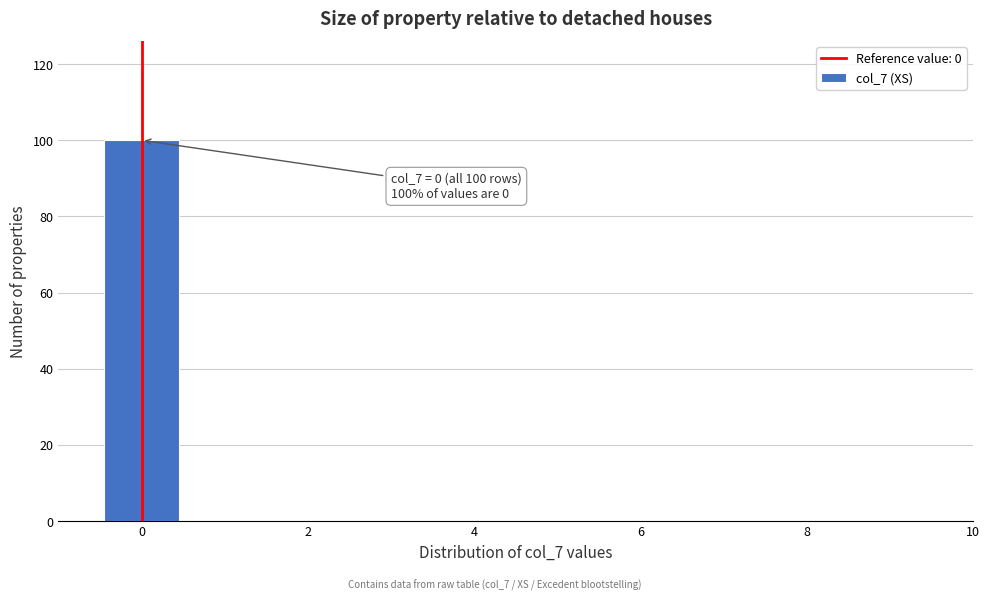

Over which range of the x-axis is the bar tallest?

-0.5 to 0.5